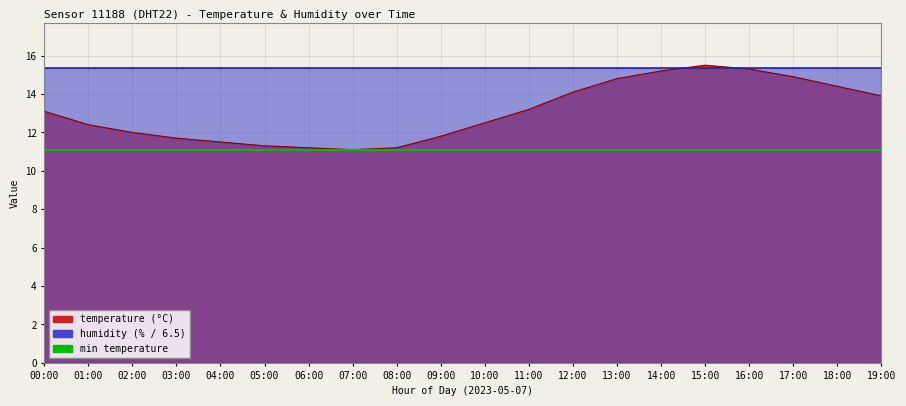

True or false: the data shows 4.2 at 10:00.

False